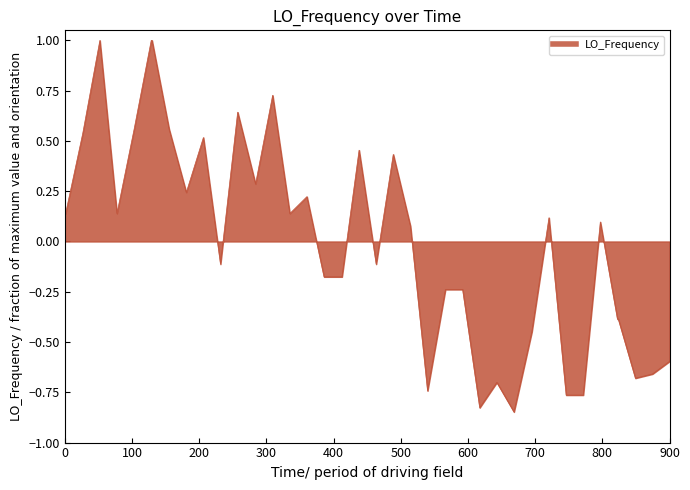

What is the greatest value displayed?

1.0